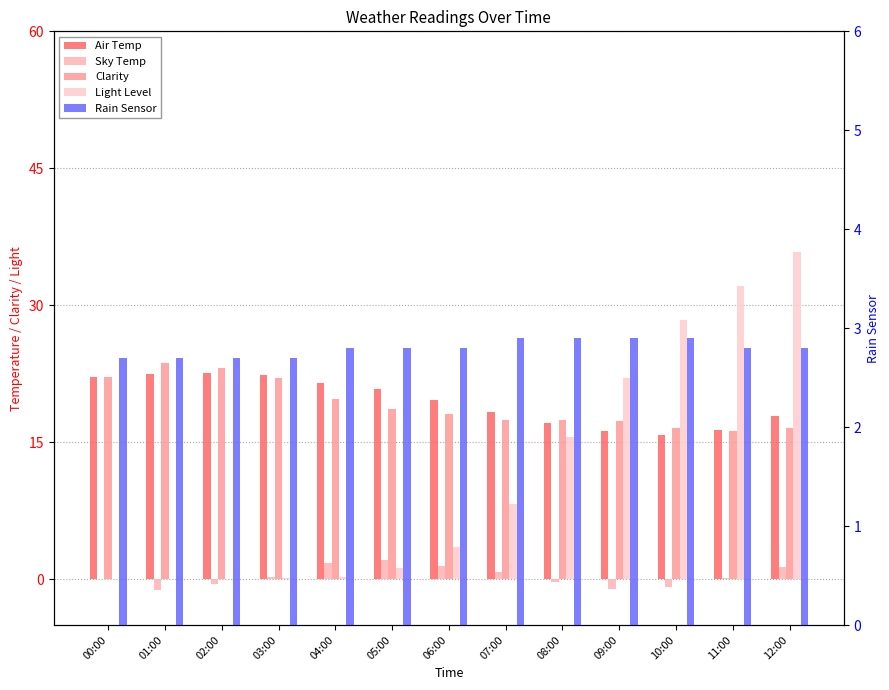

How many values in the Light Level series are below 3?

6